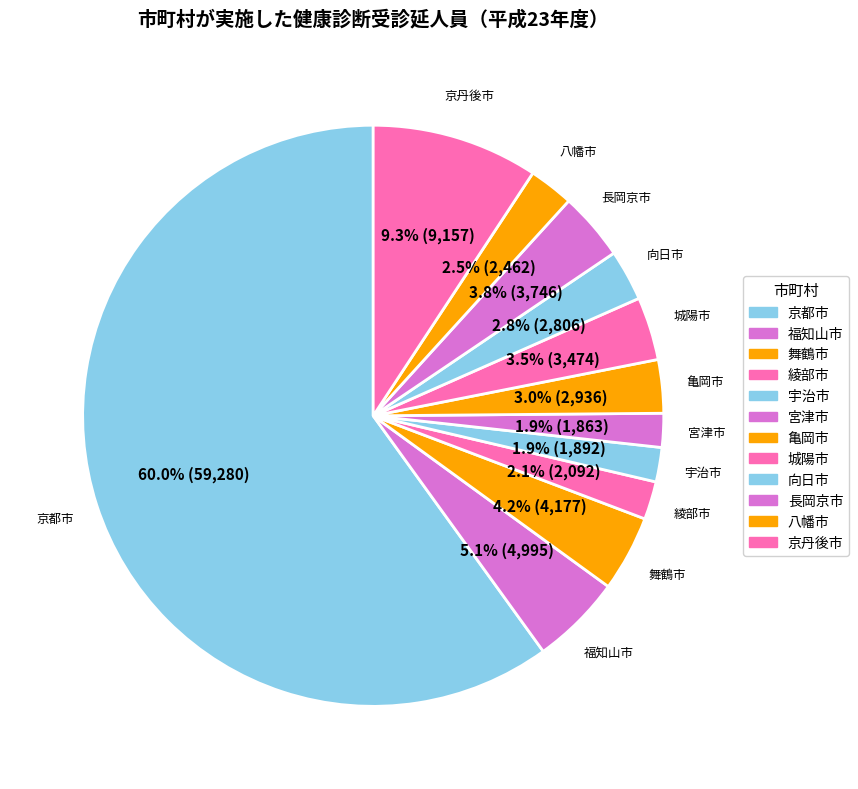

To the nearest percent, what is the average slice percentage?

8%